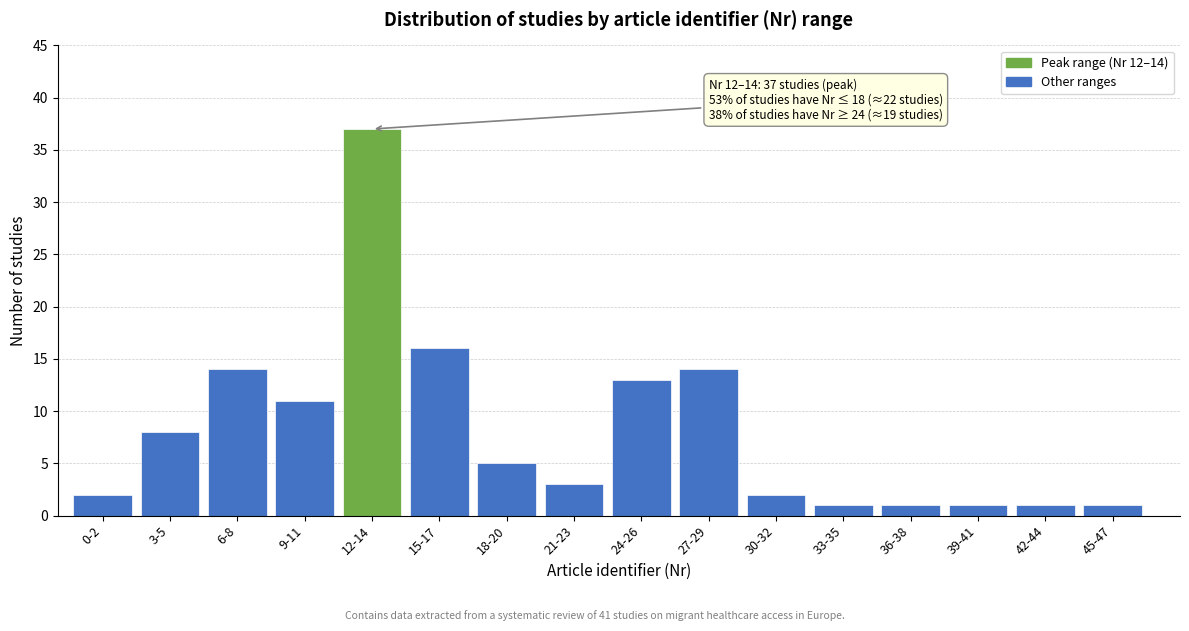

Reading right to left, transcribe all the data shown in this chart.

45-47=1	42-44=1	39-41=1	36-38=1	33-35=1	30-32=2	27-29=14	24-26=13	21-23=3	18-20=5	15-17=16	12-14=37	9-11=11	6-8=14	3-5=8	0-2=2